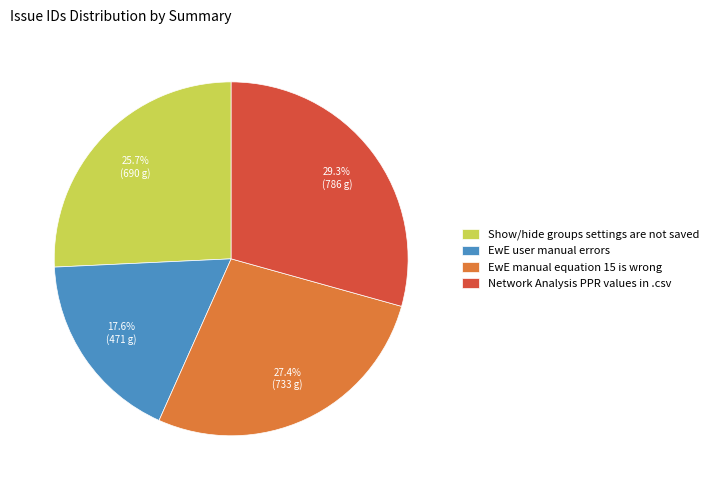

Is EwE manual equation 15 is wrong the majority of the pie?

No